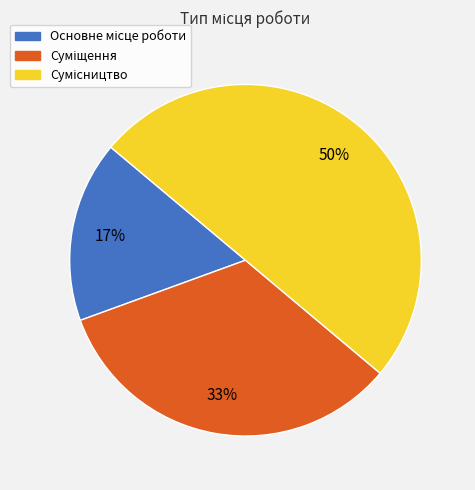

Count the number of slices in the pie.

3